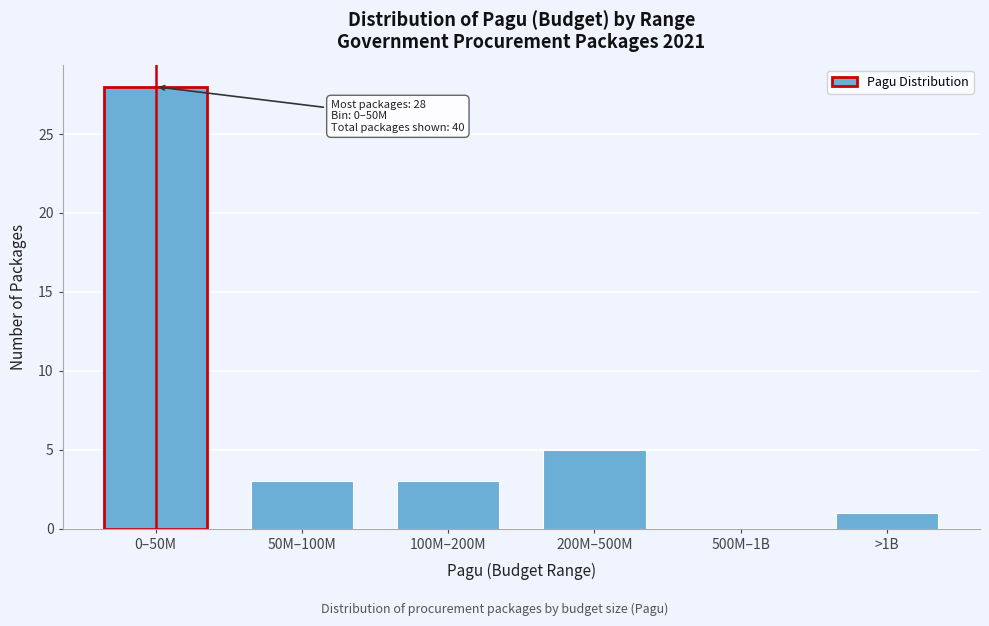

Reading left to right, what are all the values shown in this chart?

0–50M=28	50M–100M=3	100M–200M=3	200M–500M=5	500M–1B=0	>1B=1